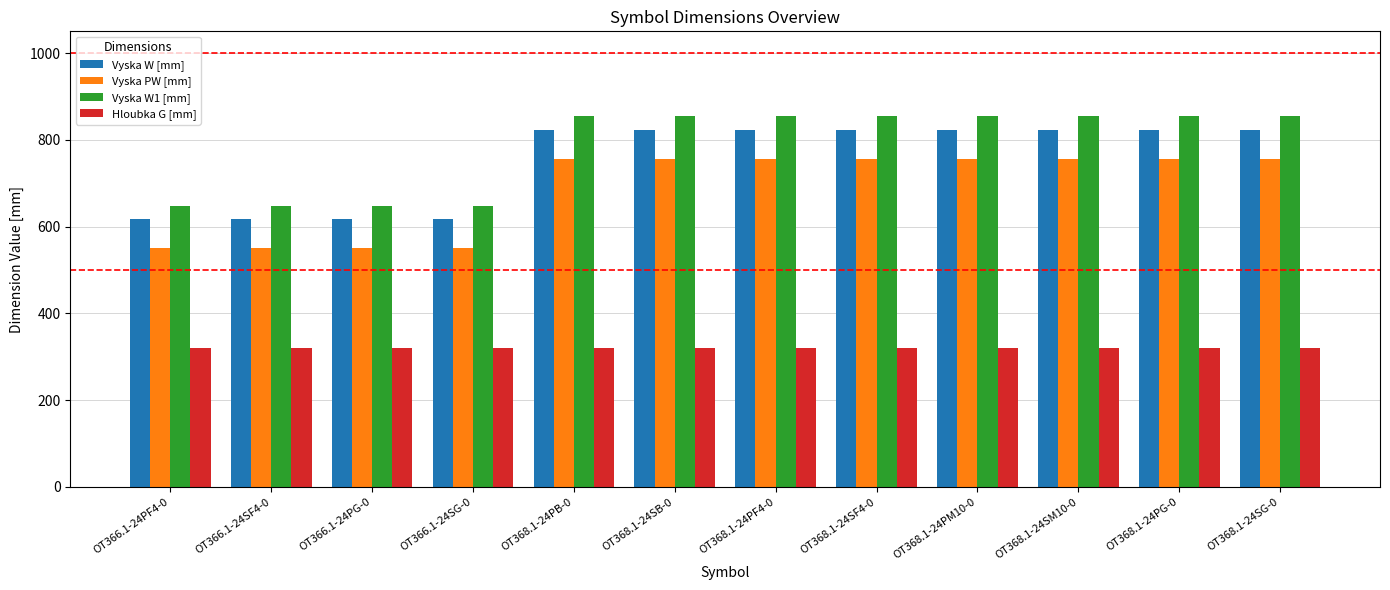

What is the label of the 4th bar from the left?

OT366.1-24SG-0